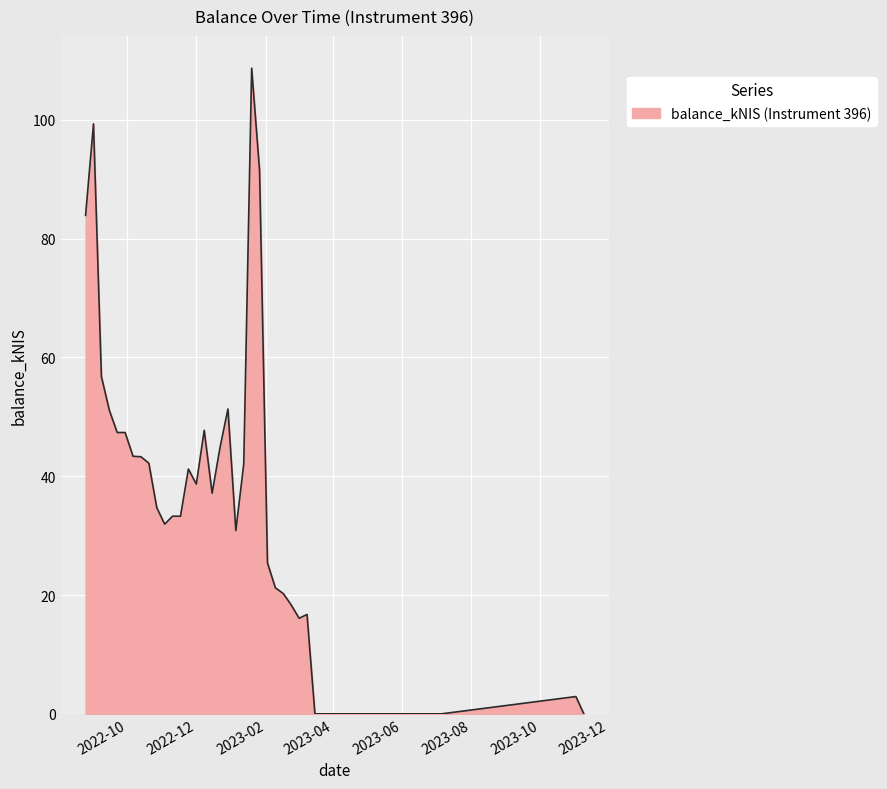

What is the difference between the maximum and minimum values?

108.7